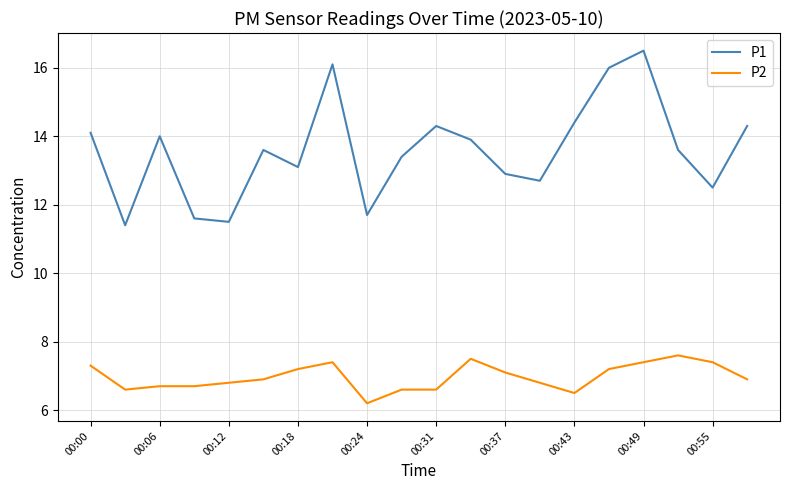

List the series in order of their peak value, lowest first.

P2, P1